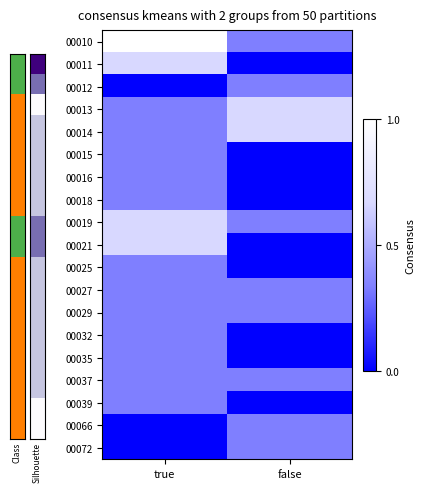

What is the difference between the highest and lowest values at true?

1.0